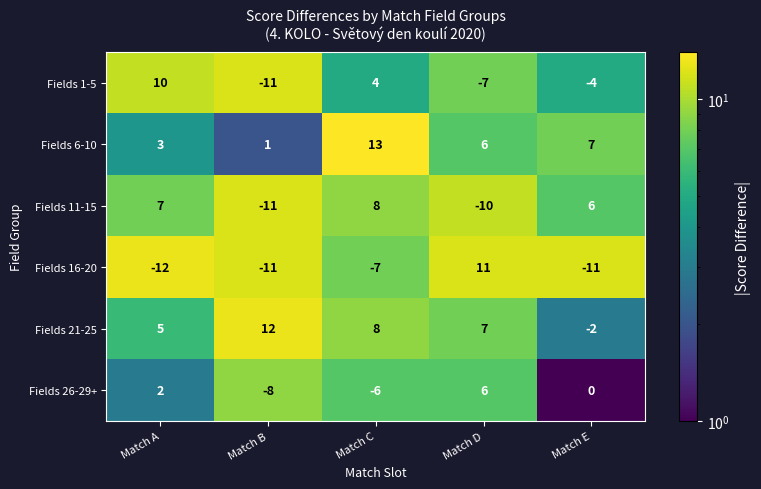

What is the difference between the Fields 16-20 values at Match B and Match C?

4